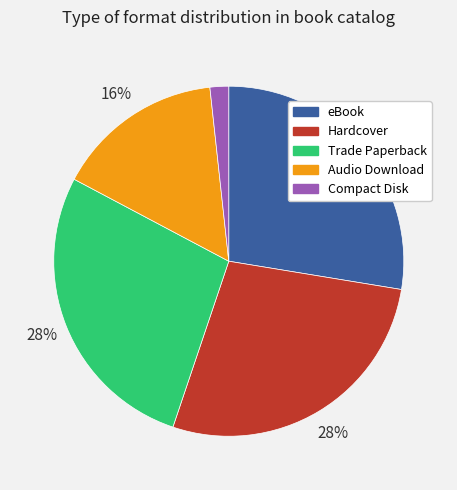

Which category has the smallest portion of the pie?

Compact Disk